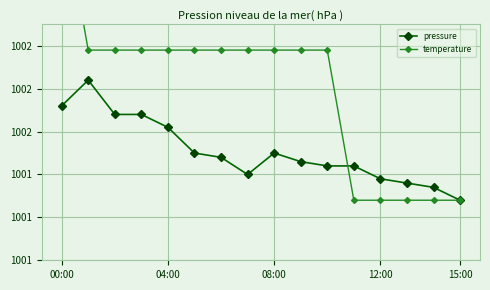

True or false: temperature and pressure cross at least once.

True